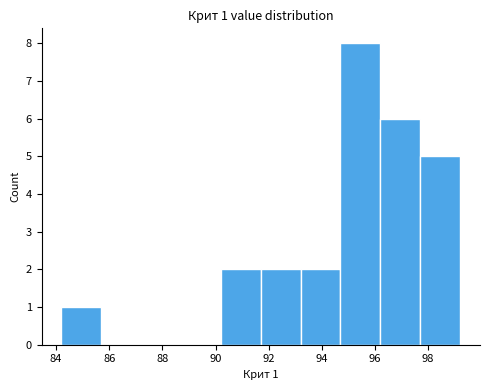

Which range on the x-axis has the tallest bar?

94.7 to 96.2